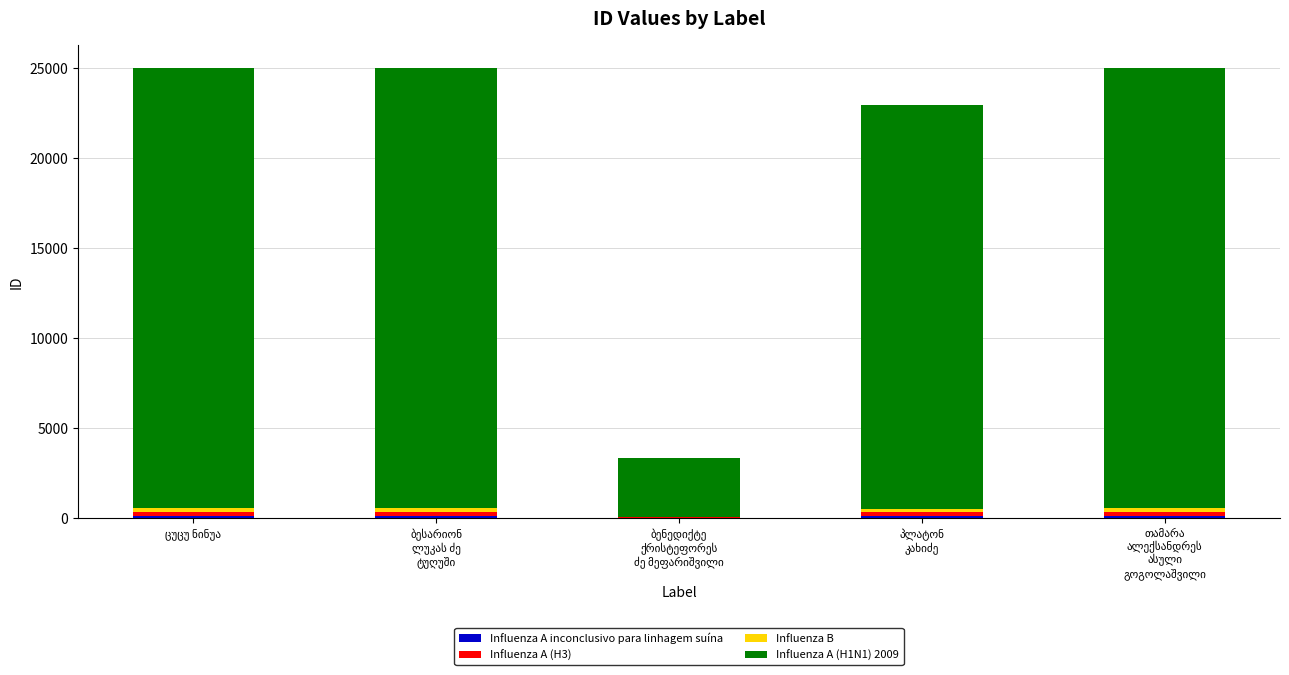

Which series changed the most between ბესარიონ
ლუკას ძე
ტუღუში and თამარა
ალექსანდრეს
ასული
გოგოლაშვილი?

Influenza A (H1N1) 2009